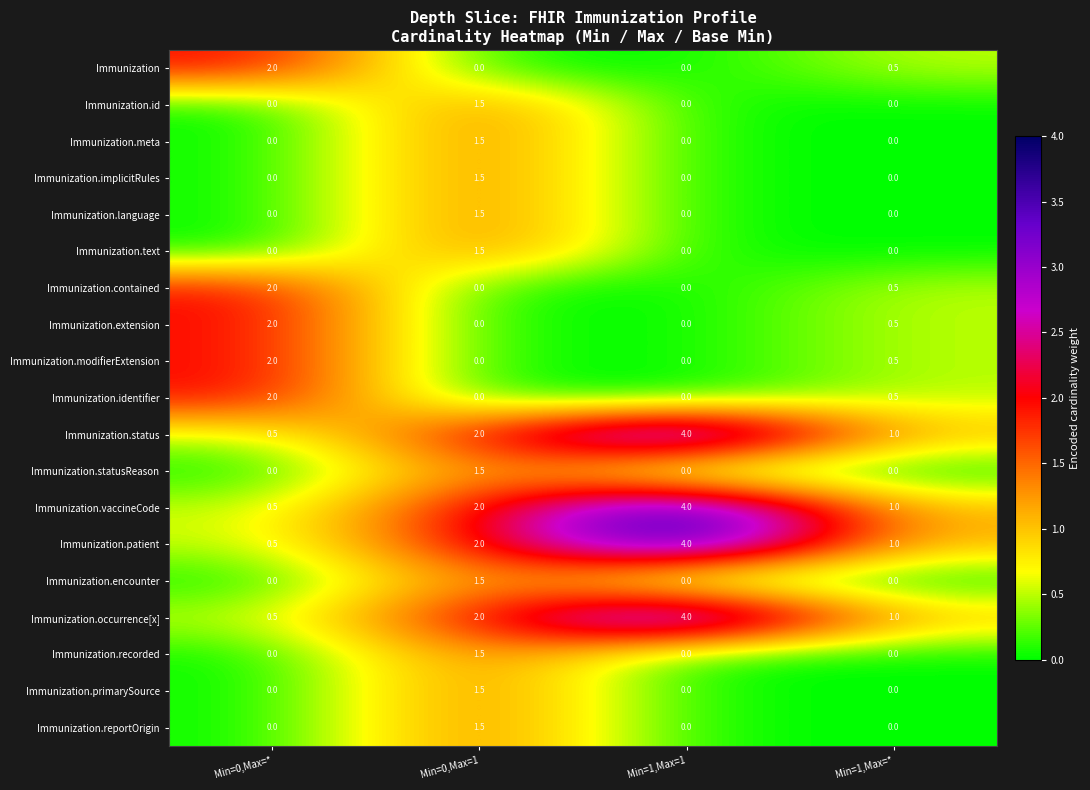

What is the difference between the maximum and minimum values in the Immunization.patient series?

3.5